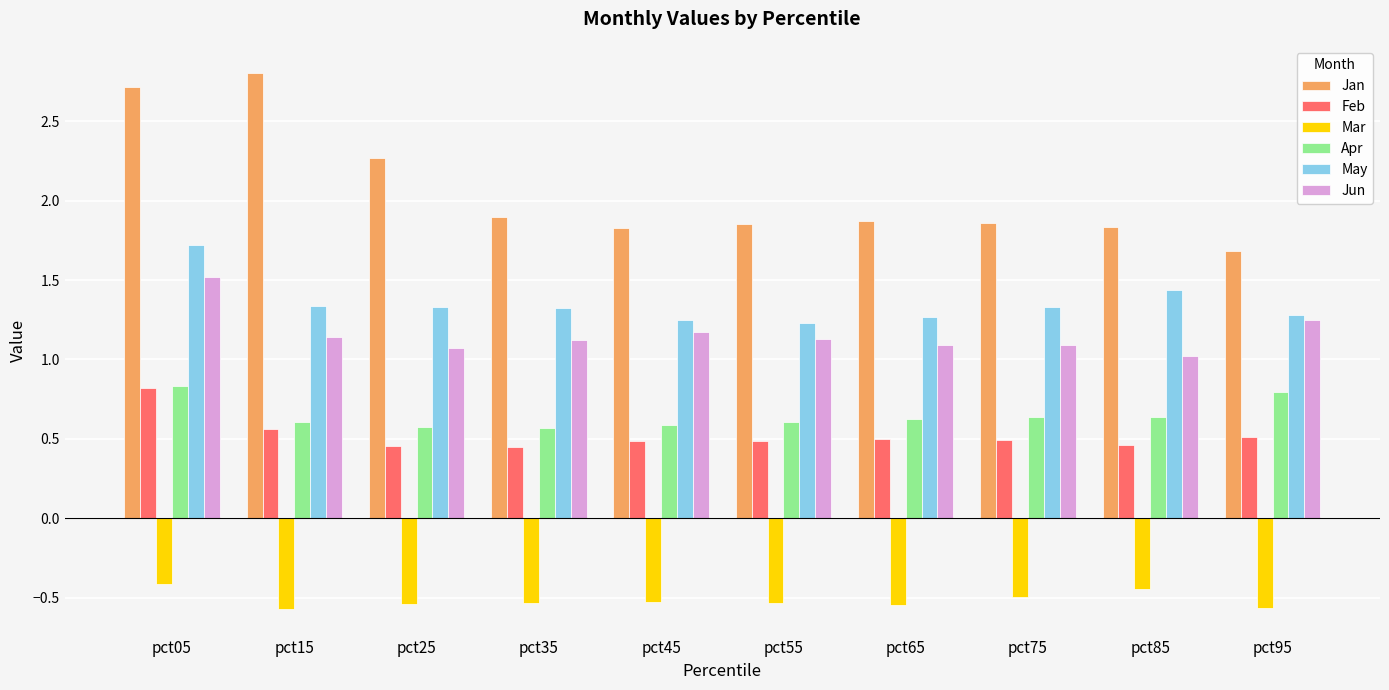

Between pct05 and pct55, which series saw the biggest shift?

Jan